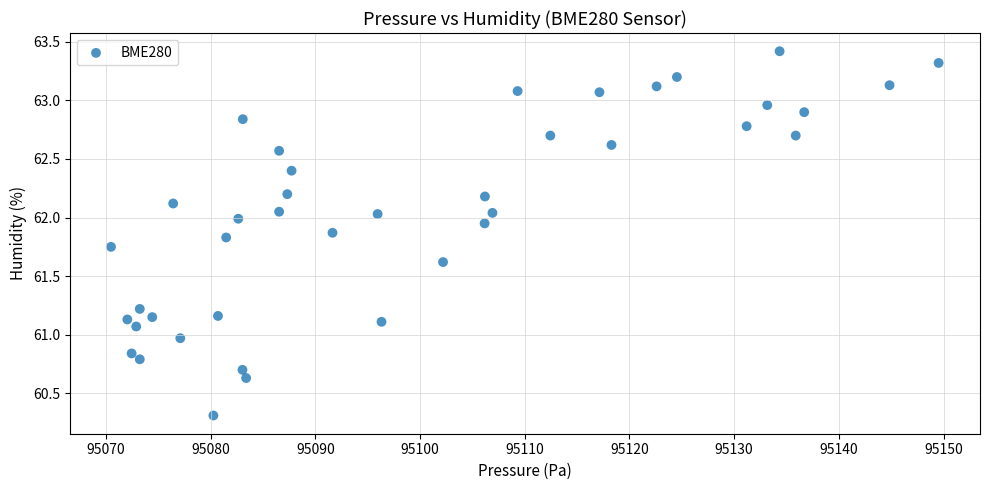

What is the range of X values (max minus min)?

79.1